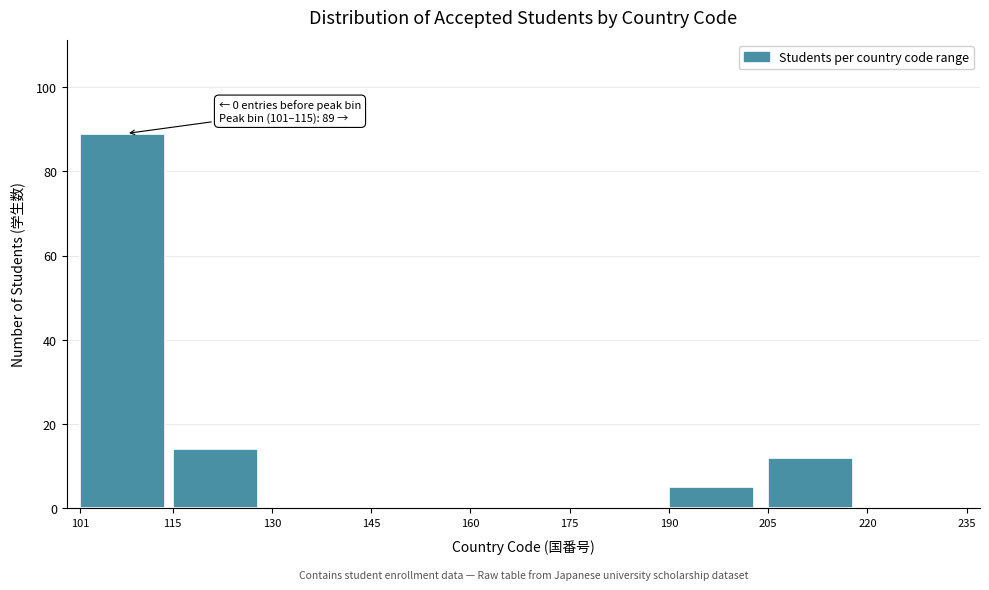

Which range on the x-axis has the tallest bar?

101 to 115